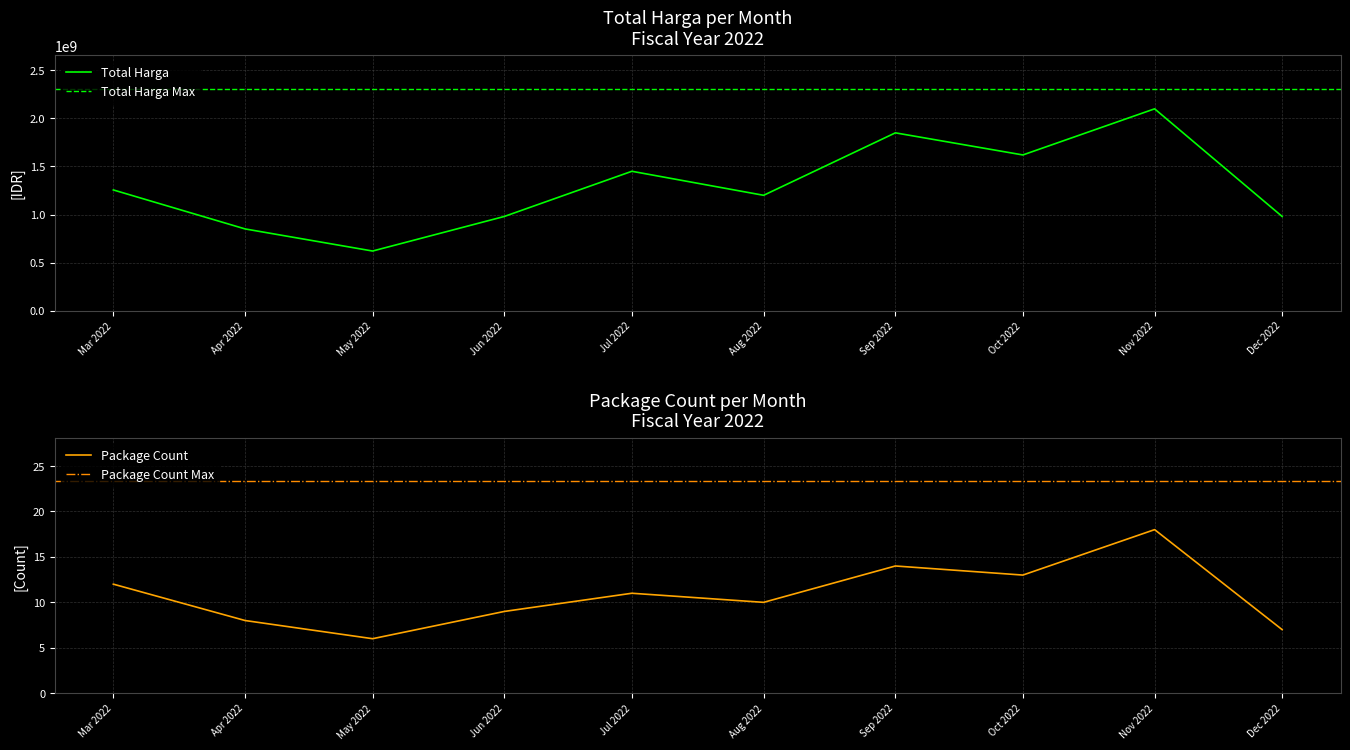

Is it true that the value at 14 is 38886308?

False